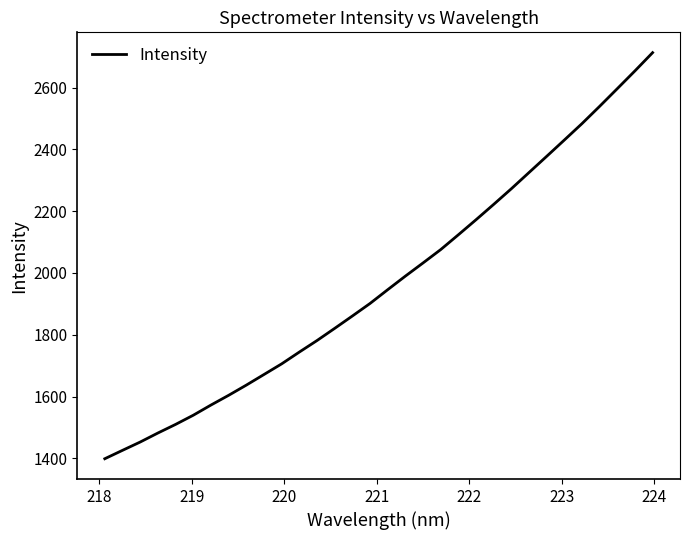

Does the chart have visible grid lines?

No